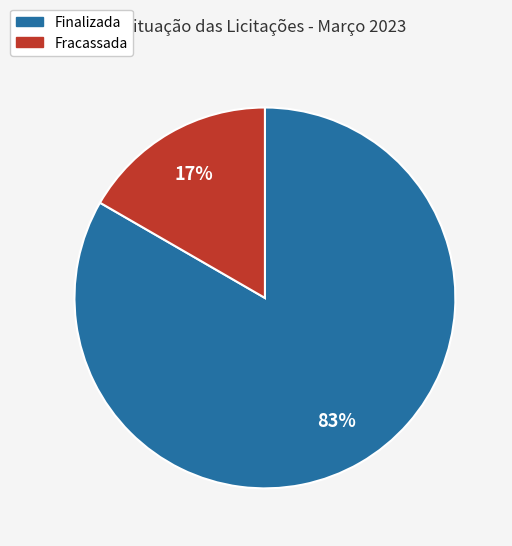

What percentage is the Finalizada slice, to the nearest percent?

83%